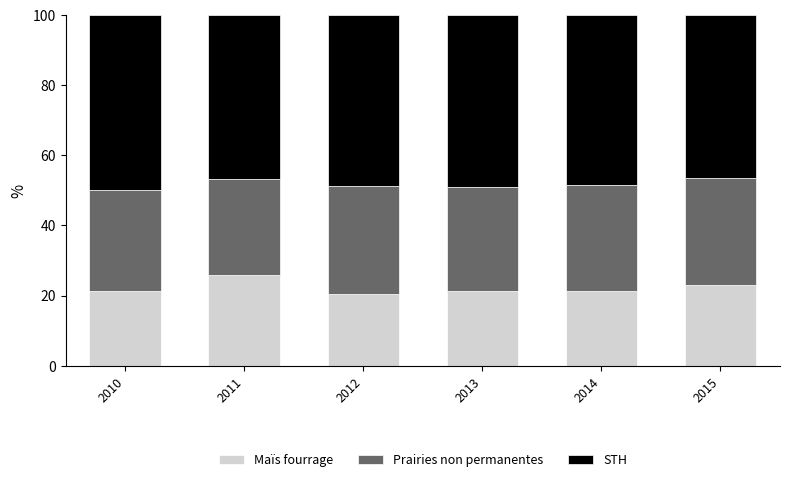

What is the sum of the Maïs fourrage values at 2013 and 2010?

42.7